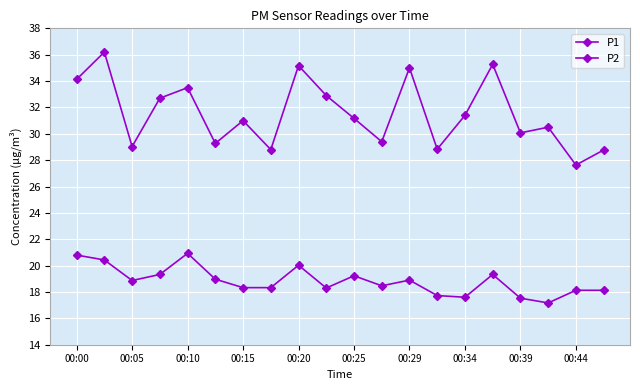

True or false: P1 and P2 intersect in this chart.

False